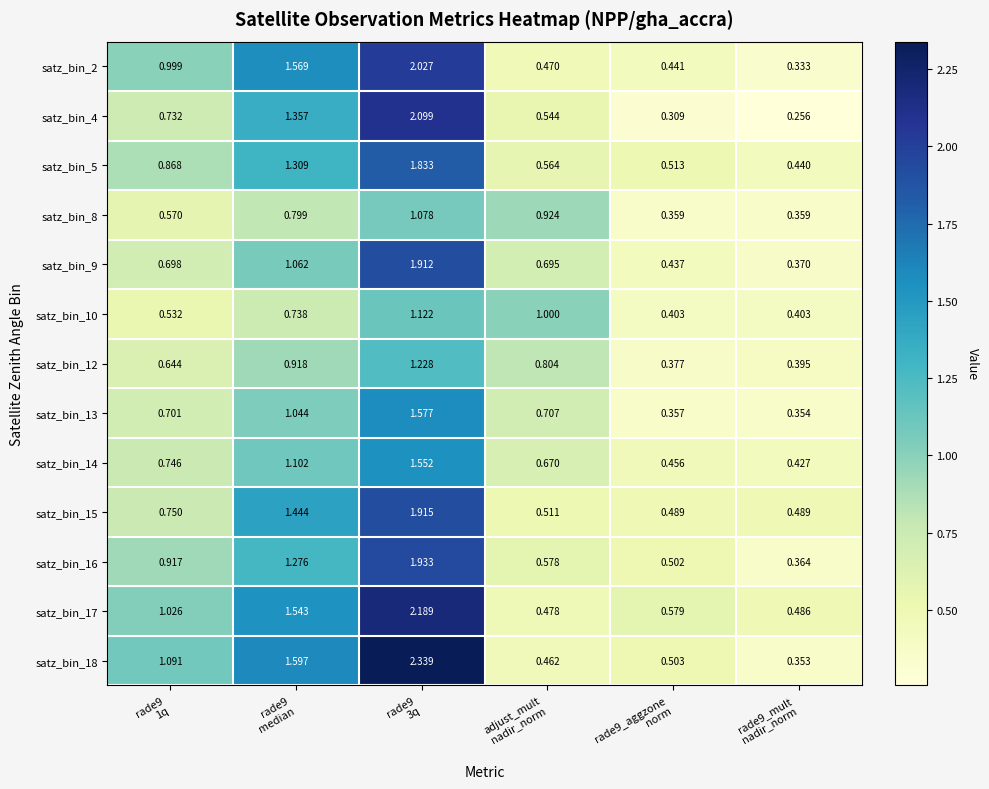

Which series changed the most between rade9 1q and rade9_aggzone norm?

satz_bin_18